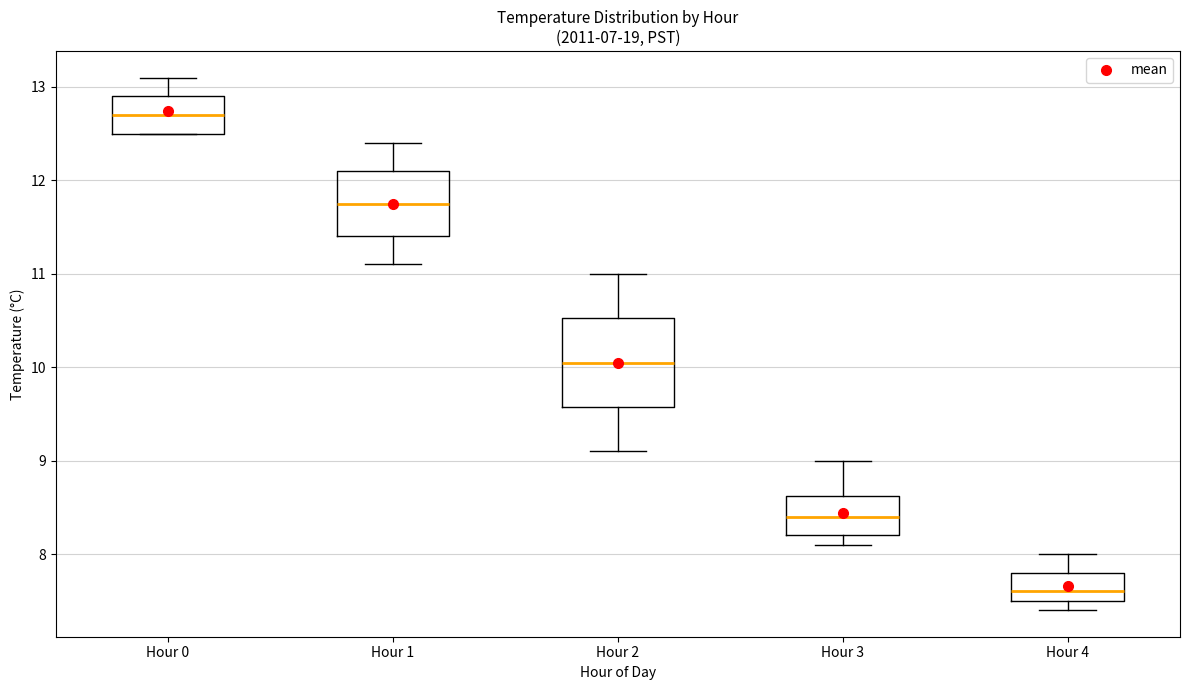

Where is the lower edge of the box for Hour 3 on the y-axis? The values are not printed on the chart, so give them approximately, as read against the axis.

8.2